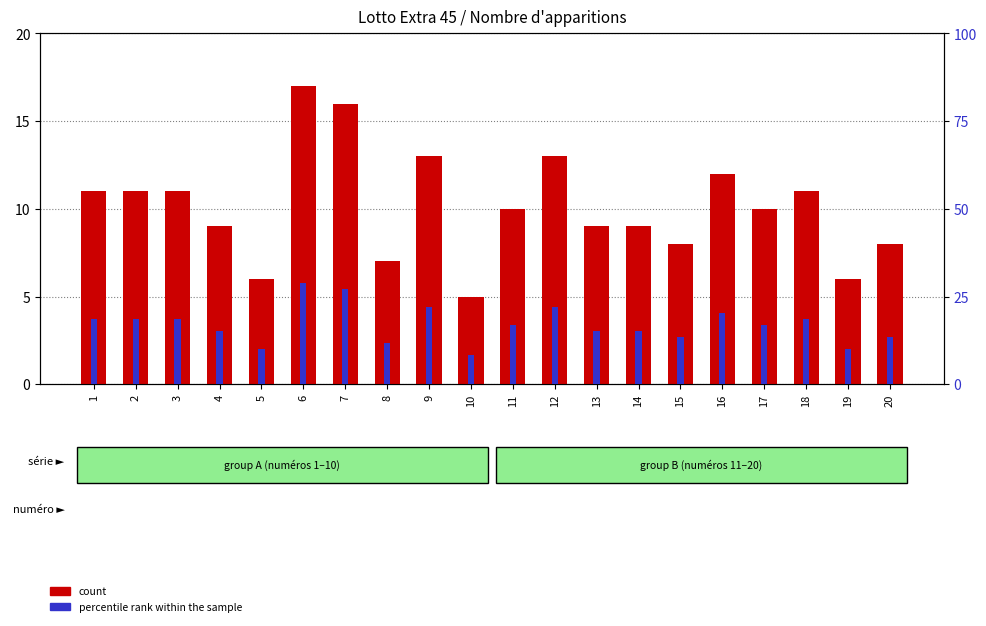

How many values in the percentile rank within the sample series are below 16?

9